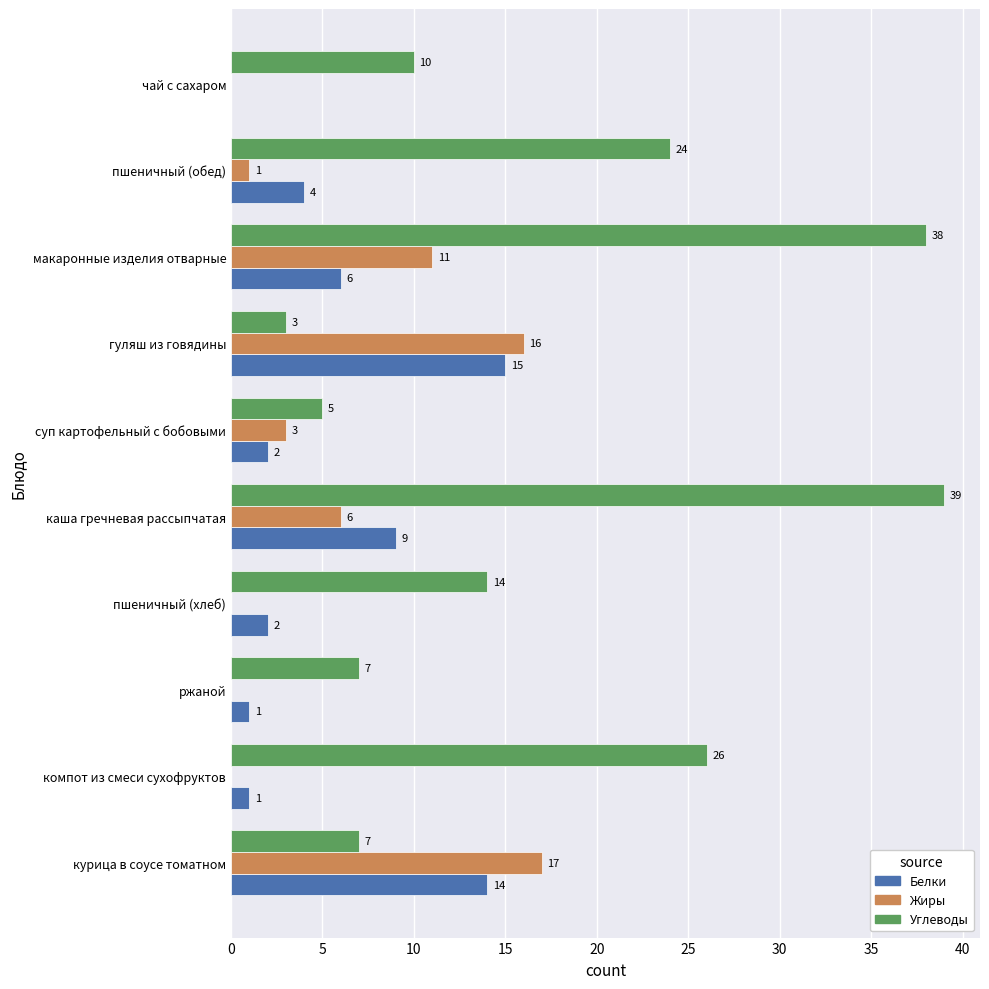

Which series has the largest total across all categories?

Углеводы